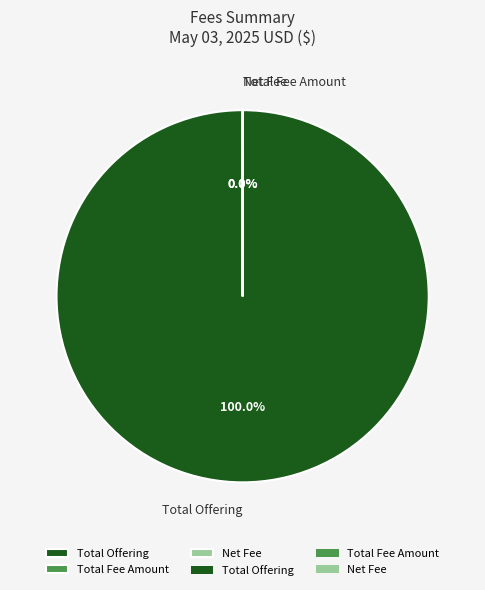

Which category has the biggest portion of the pie?

Total Offering